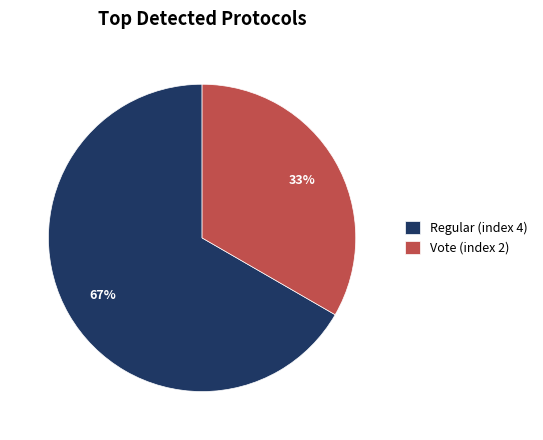

Which has a higher value, Regular (index 4) or Vote (index 2)?

Regular (index 4)